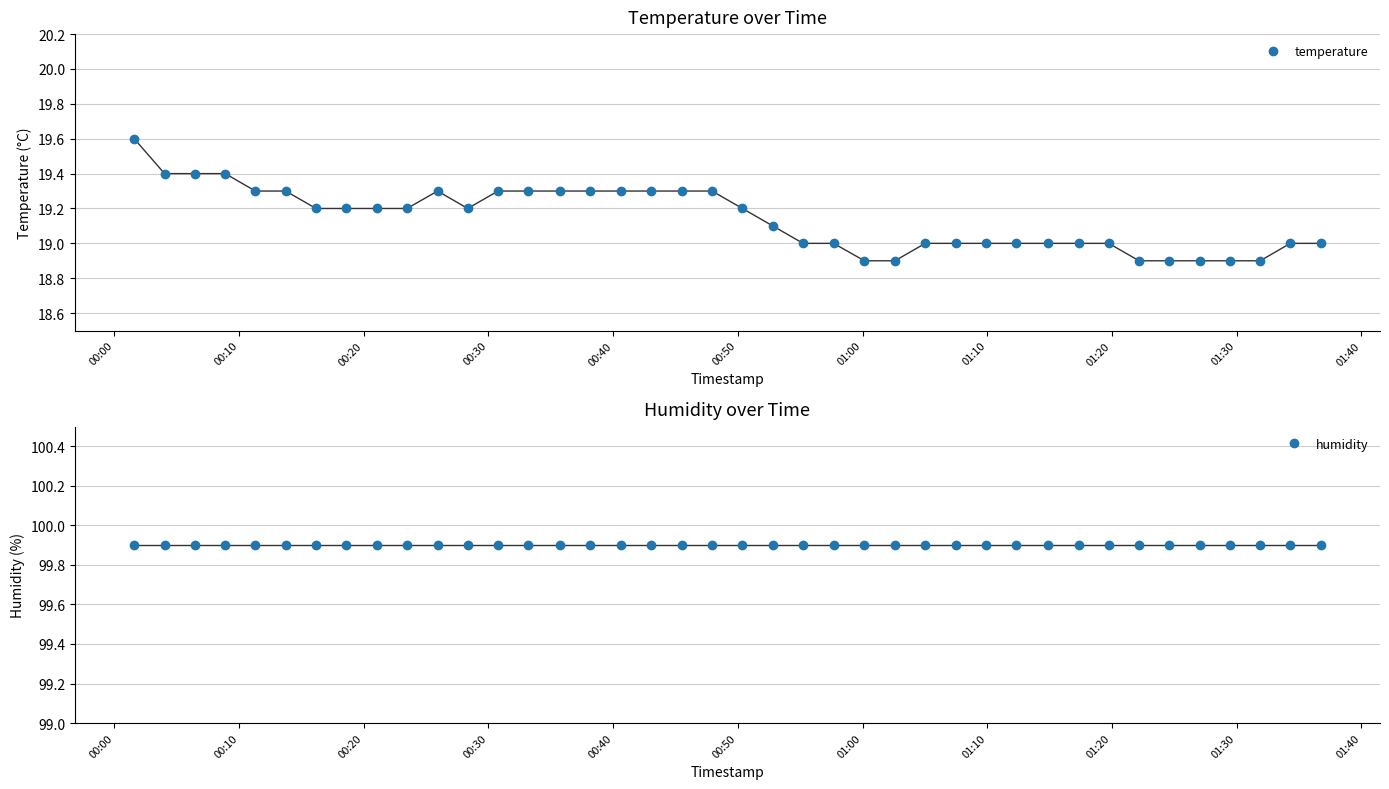

What is the lowest value of the temperature series?

18.9